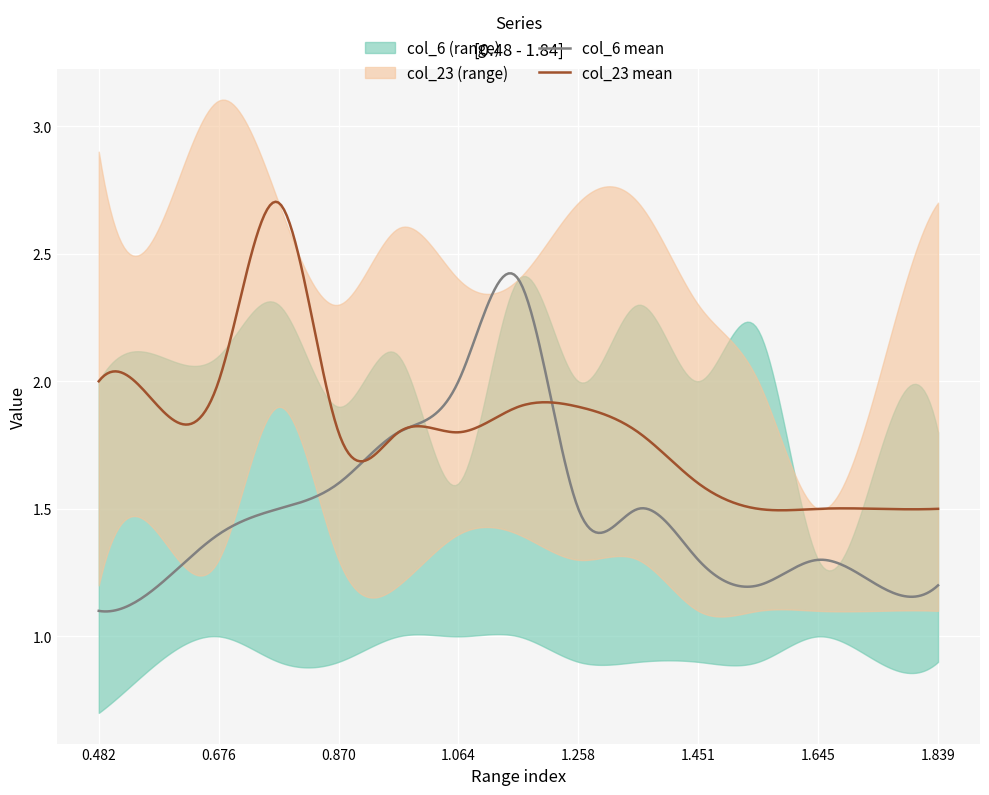

True or false: col_23_upper has more than 1 points higher than both neighbors.

True